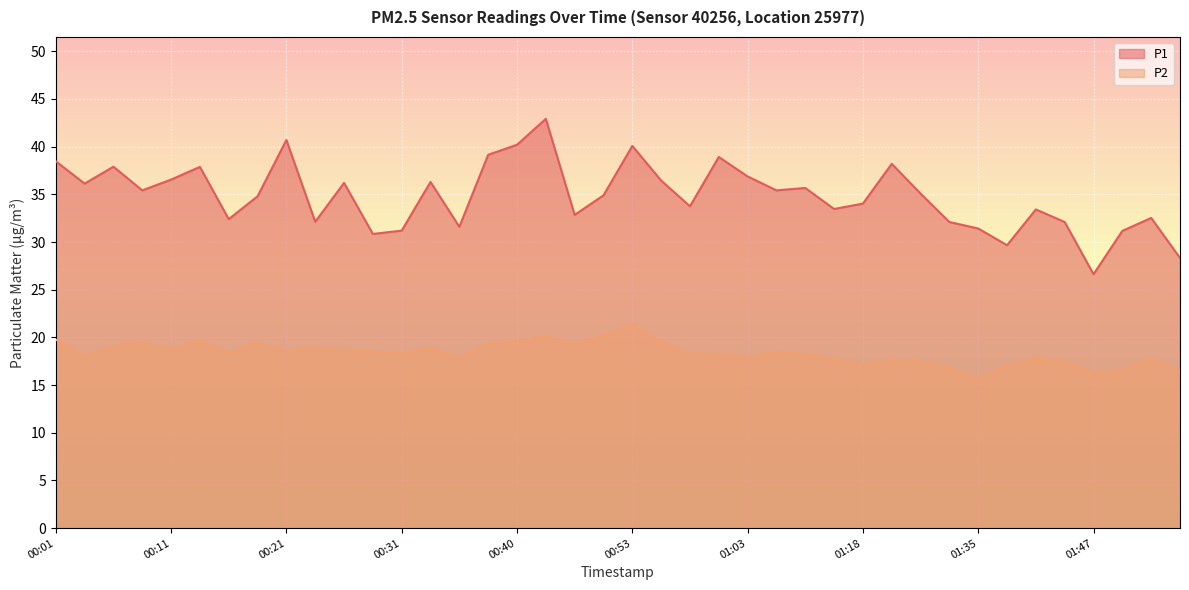

Reading left to right, transcribe all the data shown in this chart.

P1: 00:01=38.5	00:04=36.1	00:06=37.9	00:08=35.4	00:11=36.5	00:13=37.9	00:16=32.4	00:18=34.8	00:21=40.7	00:23=32.1	00:26=36.2	00:28=30.9	00:31=31.2	00:33=36.3	00:36=31.6	00:38=39.1	00:40=40.2	00:46=42.9	00:48=32.9	00:51=34.9	00:53=40.1	00:55=36.5	00:58=33.8	01:00=38.9	01:03=36.9	01:06=35.4	01:08=35.7	01:16=33.5	01:18=34.0	01:24=38.2	01:29=35.1	01:32=32.1	01:35=31.4	01:37=29.7	01:43=33.4	01:45=32.1	01:47=26.6	01:50=31.2	01:52=32.5	01:55=28.3
P2: 00:01=19.8	00:04=18.1	00:06=19.1	00:08=19.5	00:11=18.7	00:13=19.6	00:16=18.4	00:18=19.5	00:21=18.6	00:23=18.9	00:26=18.6	00:28=18.6	00:31=18.3	00:33=18.9	00:36=17.8	00:38=19.4	00:40=19.6	00:46=20.1	00:48=19.3	00:51=20.1	00:53=21.3	00:55=19.5	00:58=18.3	01:00=18.2	01:03=17.9	01:06=18.5	01:08=18.2	01:16=17.8	01:18=17.1	01:24=17.6	01:29=17.5	01:32=16.8	01:35=15.7	01:37=17.0	01:43=17.8	01:45=17.5	01:47=16.2	01:50=16.5	01:52=17.8	01:55=16.4